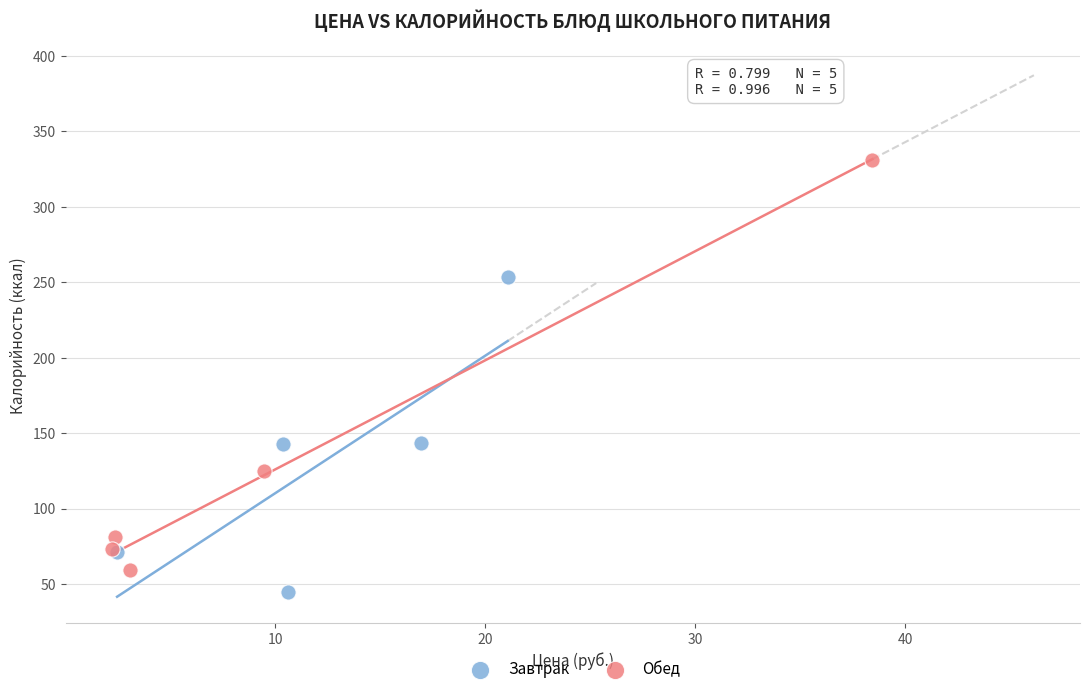

Which series has the widest spread of Y values?

Обед